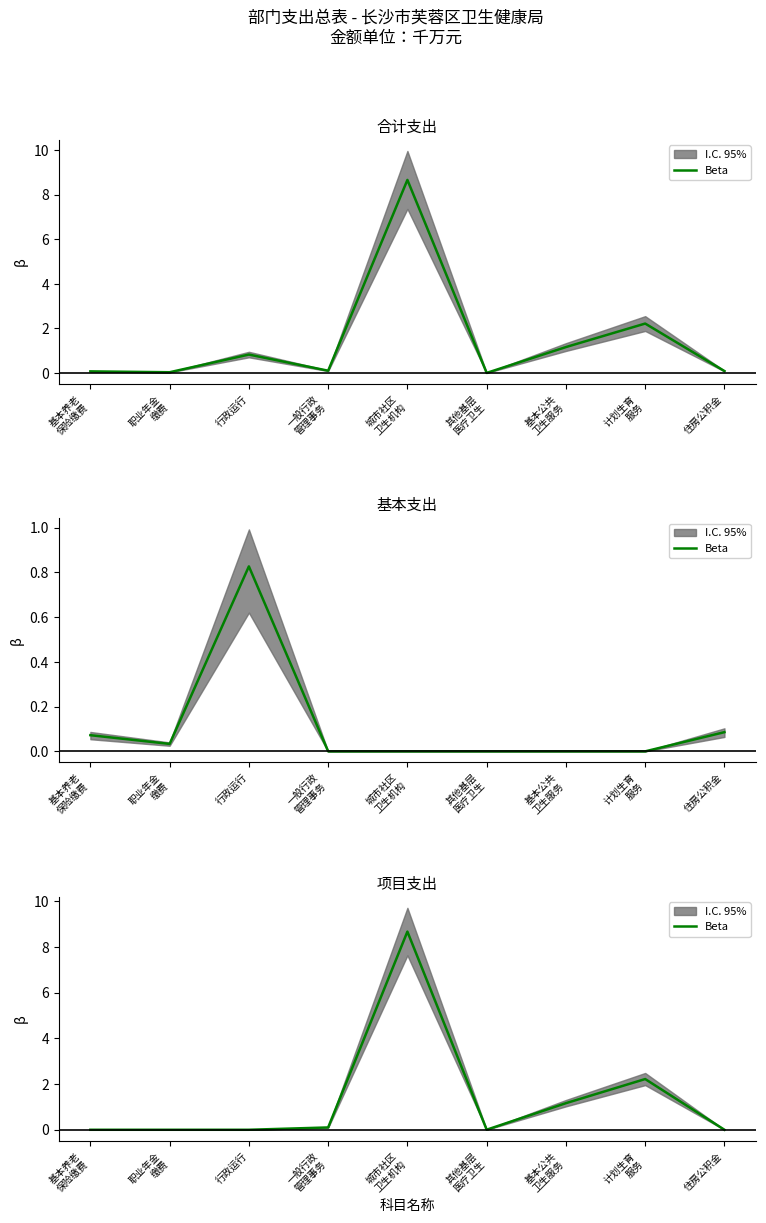

Is it true that the value at 城市社区
卫生机构 is 8.7?

True